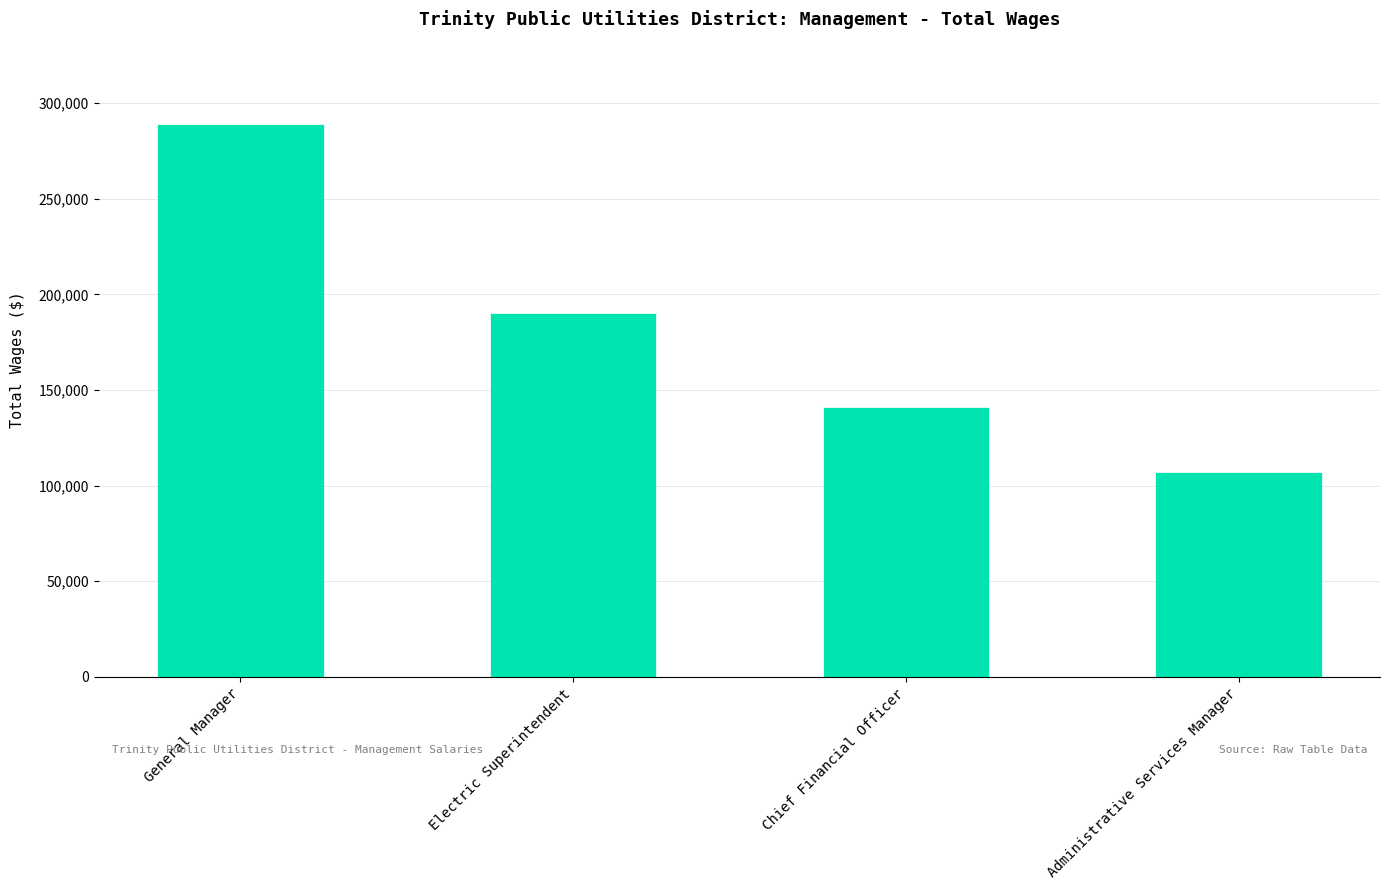

The value at Electric Superintendent is 190249. True or false?

True